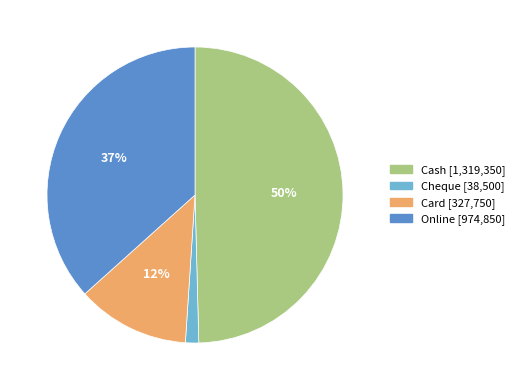

What percentage is the Cash slice, to the nearest percent?

50%